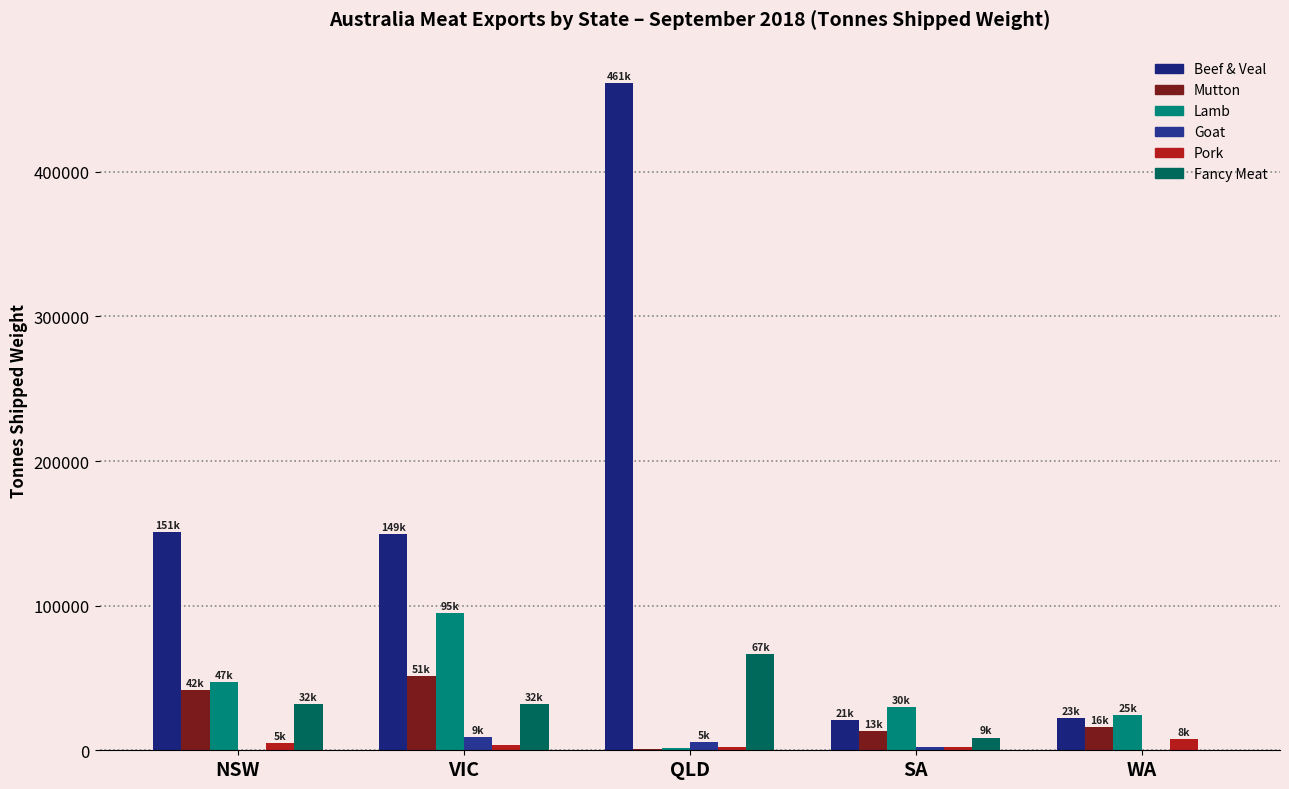

Rank the series at SA from highest to lowest value.

Lamb, Beef & Veal, Mutton, Fancy Meat, Pork, Goat